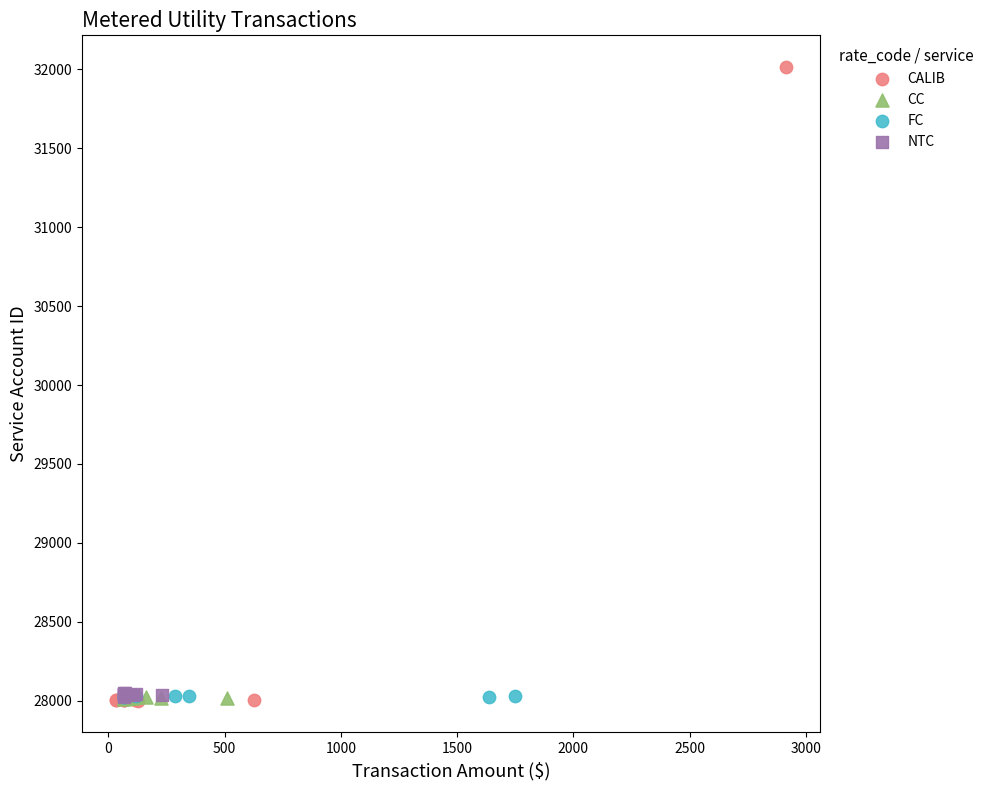

Which series has the largest Y range (max minus min)?

CALIB